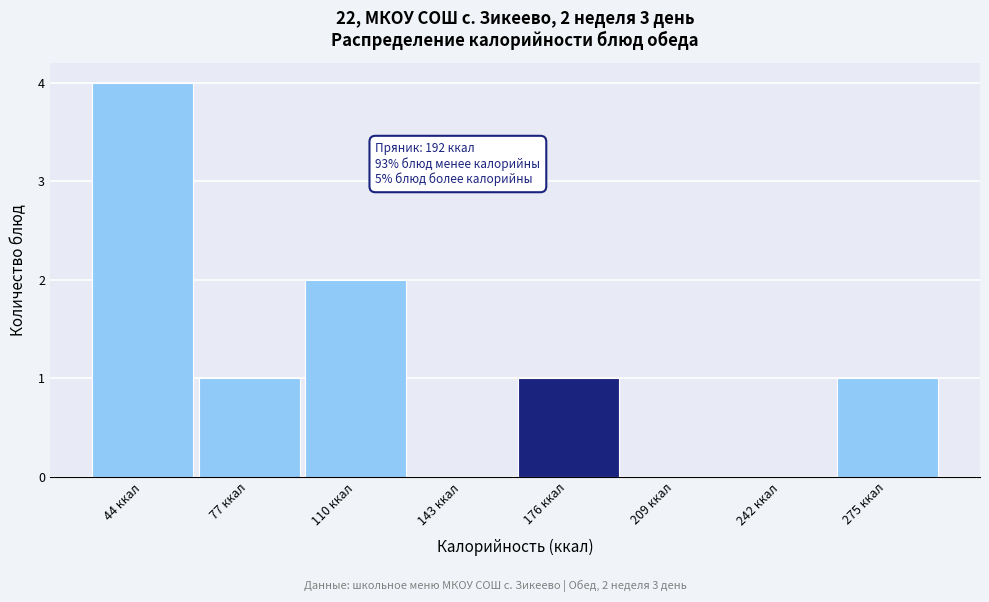

Which range on the x-axis has the tallest bar?

25 to 60